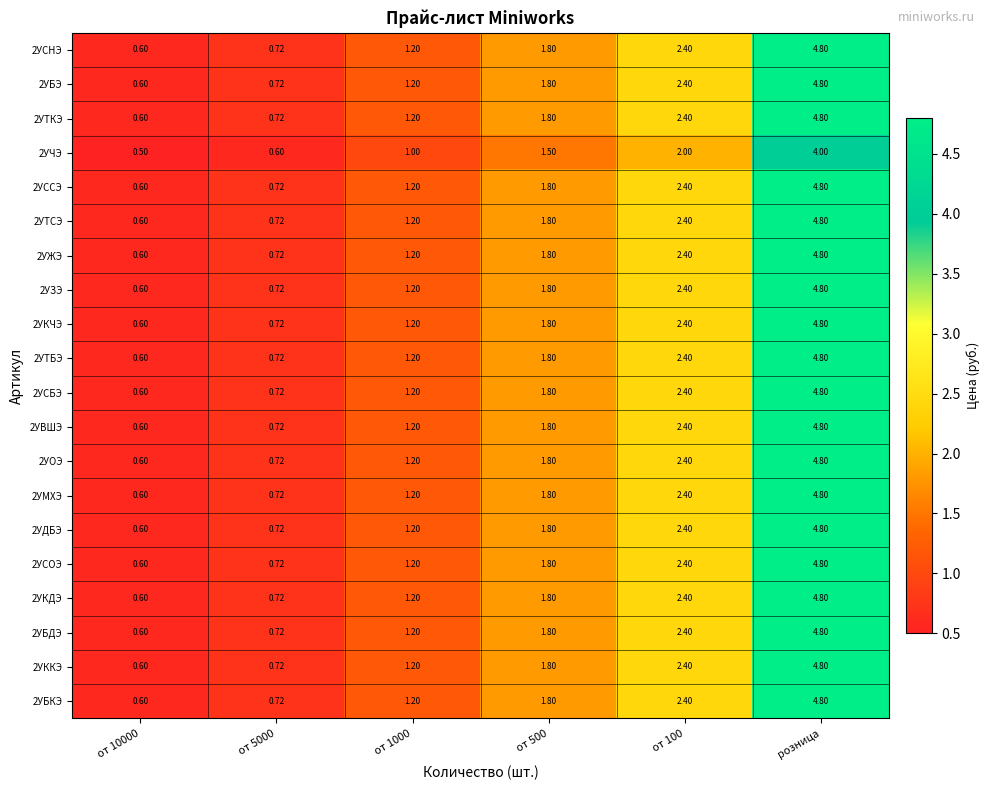

Which category has the highest value in the 2УСБЭ series?

розница